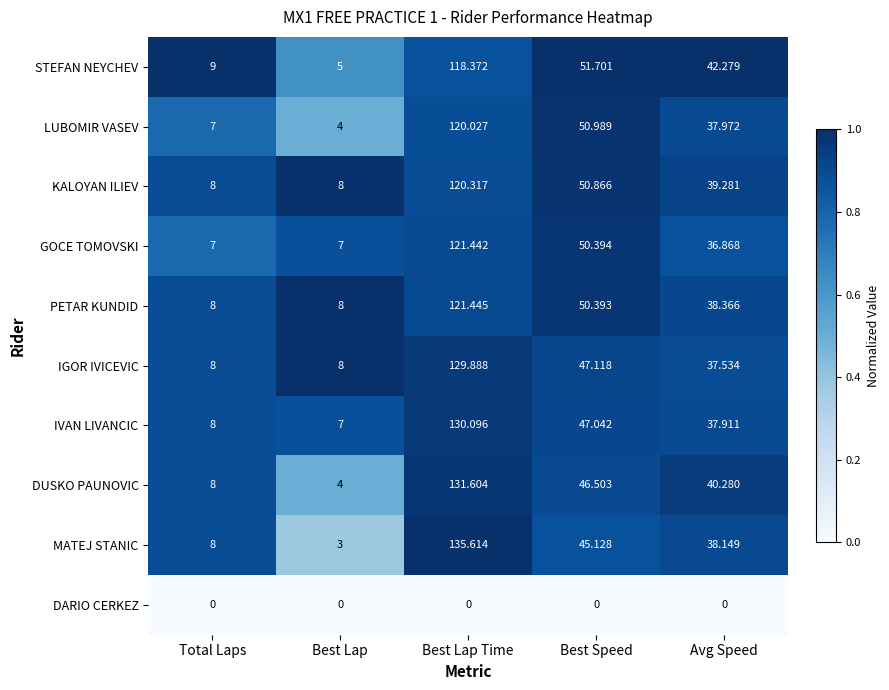

List the series in order of their peak value, lowest first.

DARIO CERKEZ, STEFAN NEYCHEV, LUBOMIR VASEV, KALOYAN ILIEV, GOCE TOMOVSKI, PETAR KUNDID, IGOR IVICEVIC, IVAN LIVANCIC, DUSKO PAUNOVIC, MATEJ STANIC